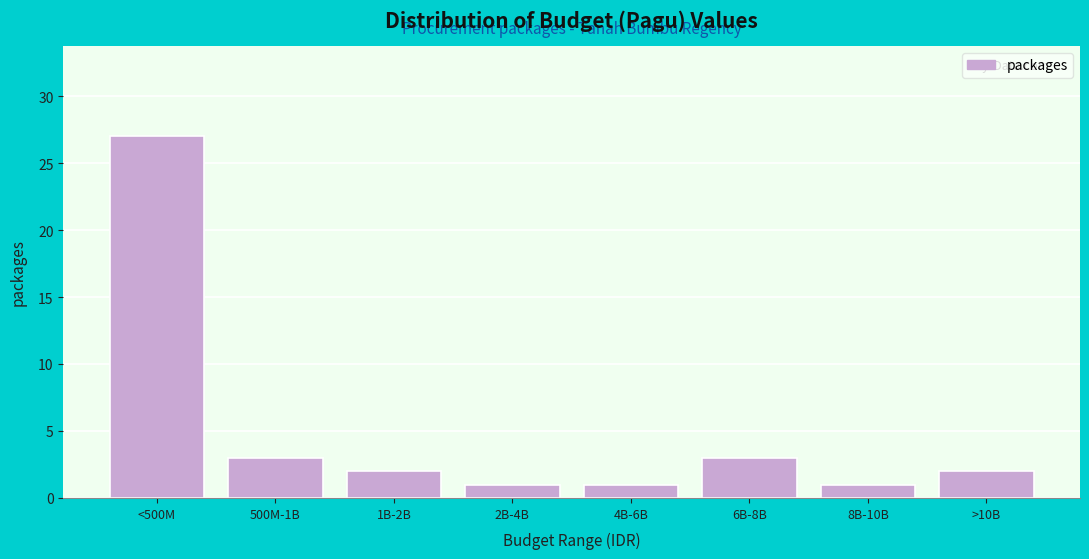

Reading left to right, list all the values displayed in this chart.

27	3	2	1	1	3	1	2